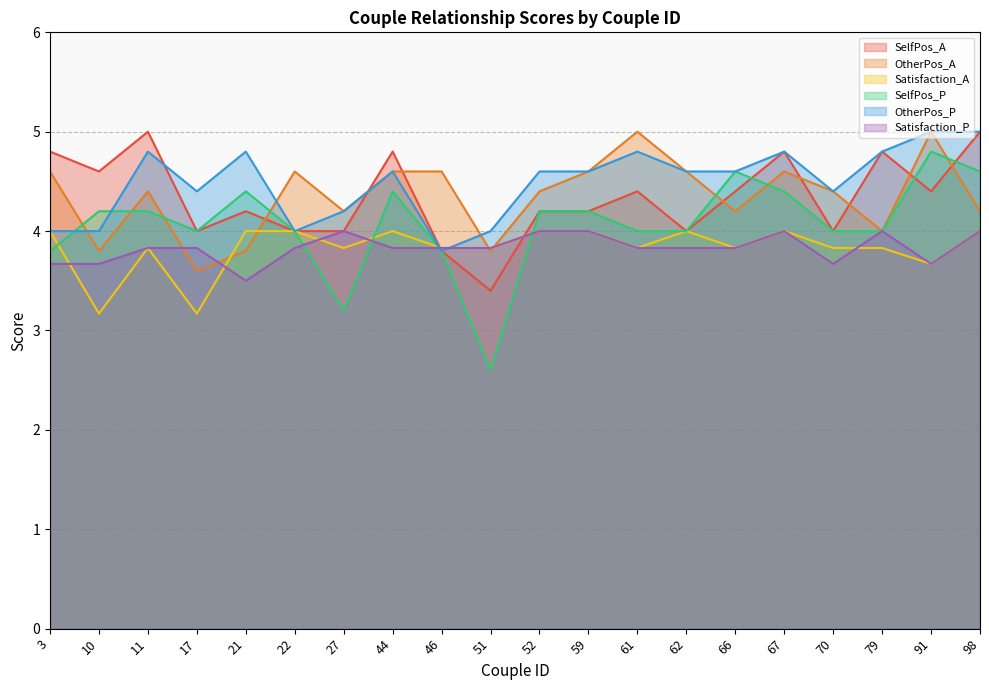

List the series in order of their peak value, lowest first.

Satisfaction_A, Satisfaction_P, SelfPos_P, SelfPos_A, OtherPos_A, OtherPos_P